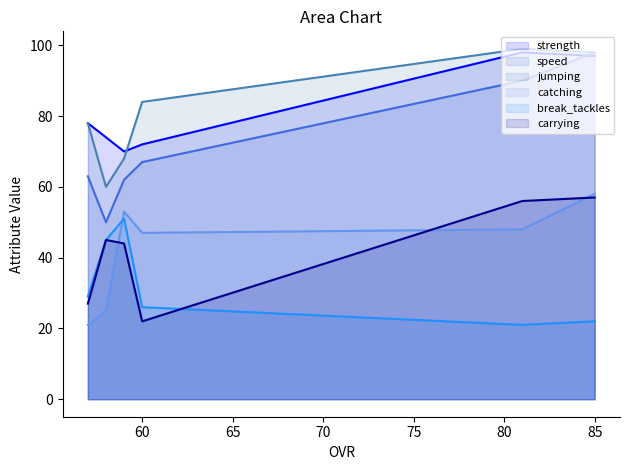

At which category is the sum across all series the highest?

85